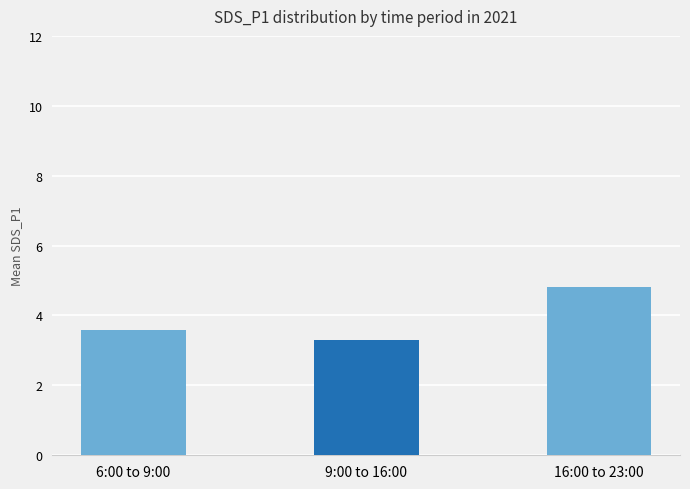

Which has a higher value, 6:00 to 9:00 or 16:00 to 23:00?

16:00 to 23:00